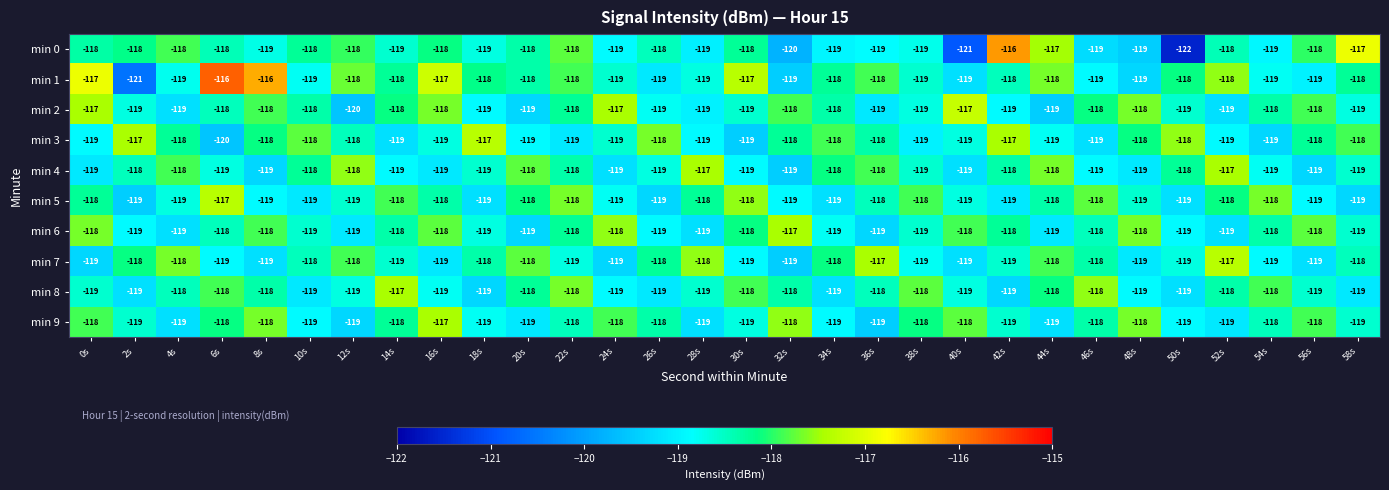

How many categories are shown in the chart?

30